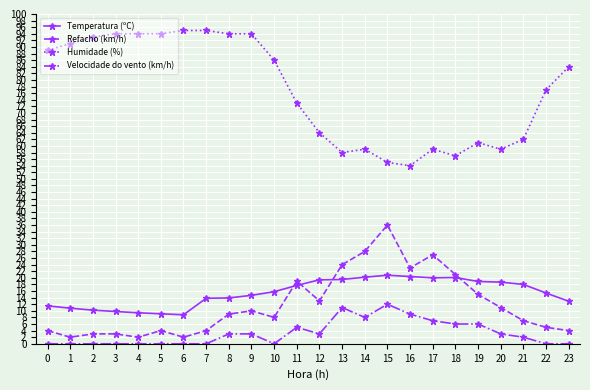

What is the difference between the maximum and second lowest values in the Refacho (km/h) series?

34.0